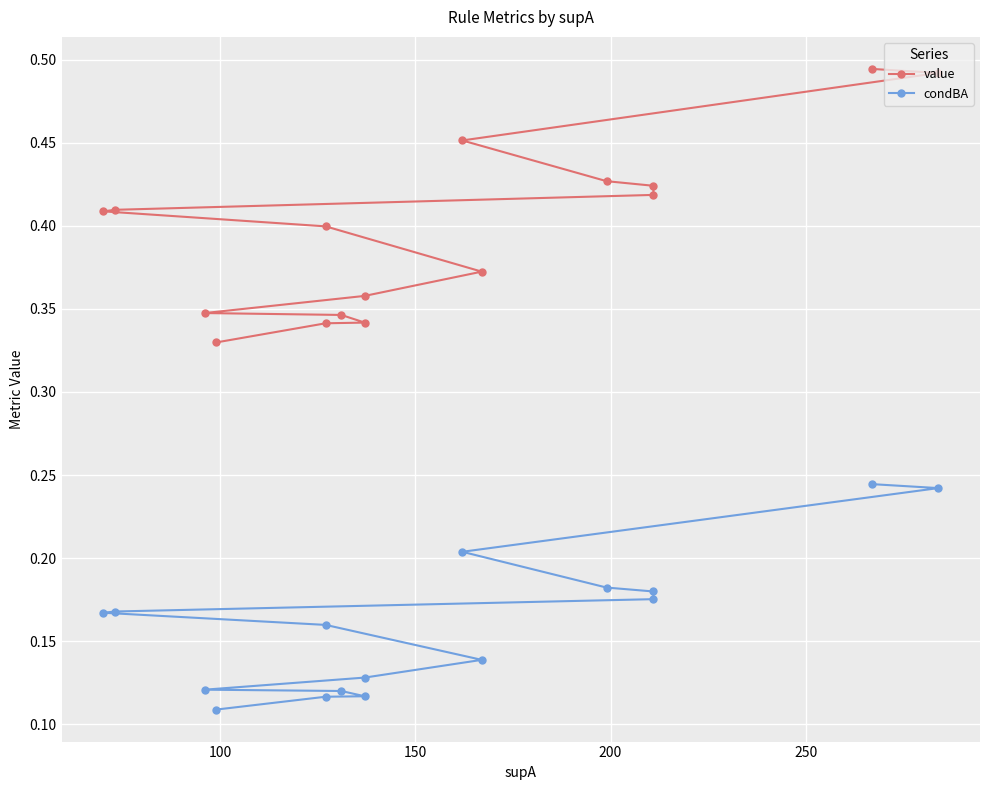

True or false: condBA and value cross at least once.

False